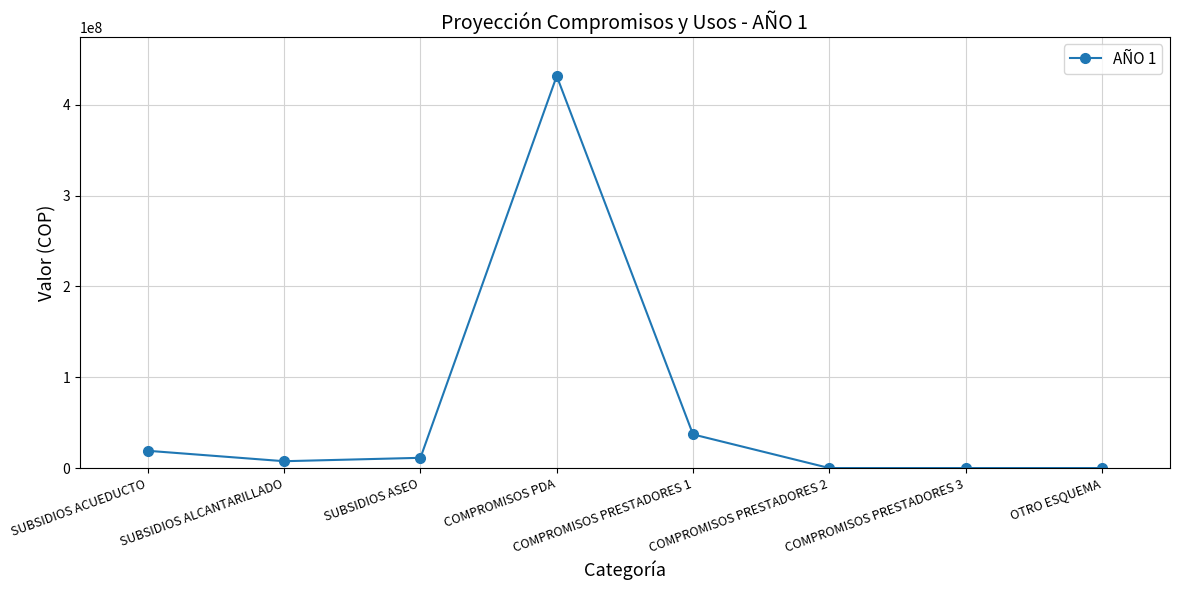

What is the label of the 2nd point from the right?

COMPROMISOS PRESTADORES 3